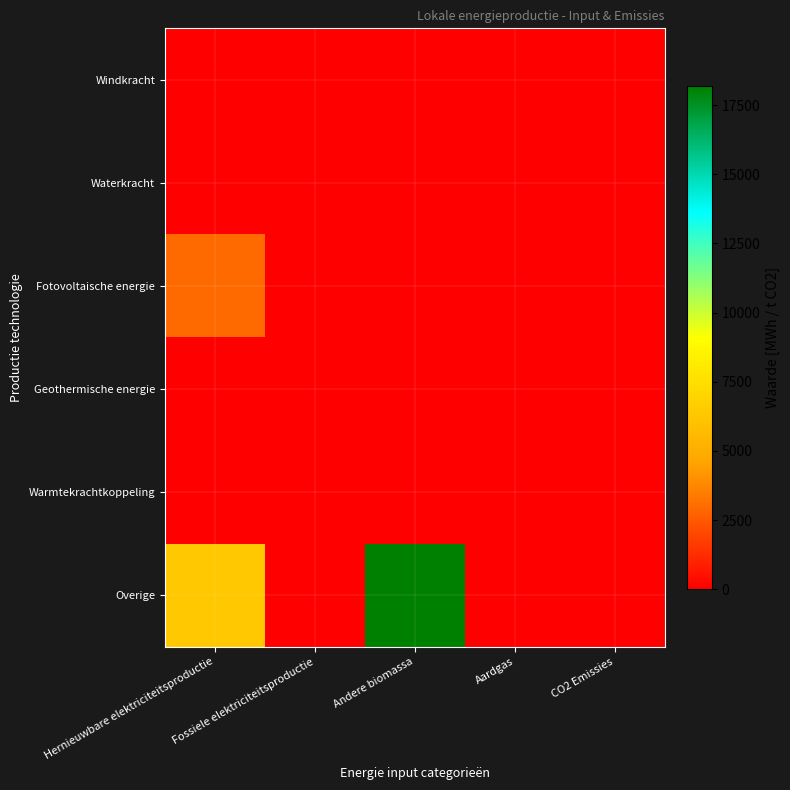

Which has a higher value, CO2 Emissies or Fossiele elektriciteitsproductie?

CO2 Emissies